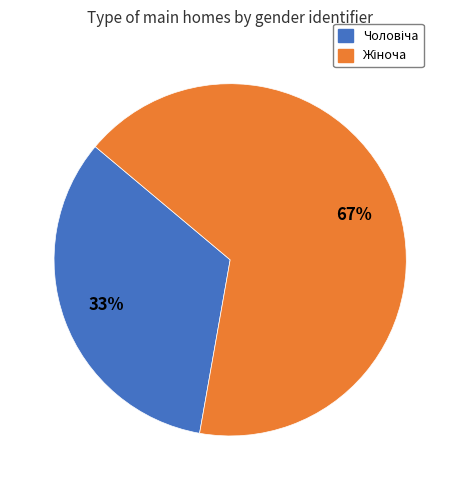

The Чоловіча slice represents 33% of the pie. True or false?

True